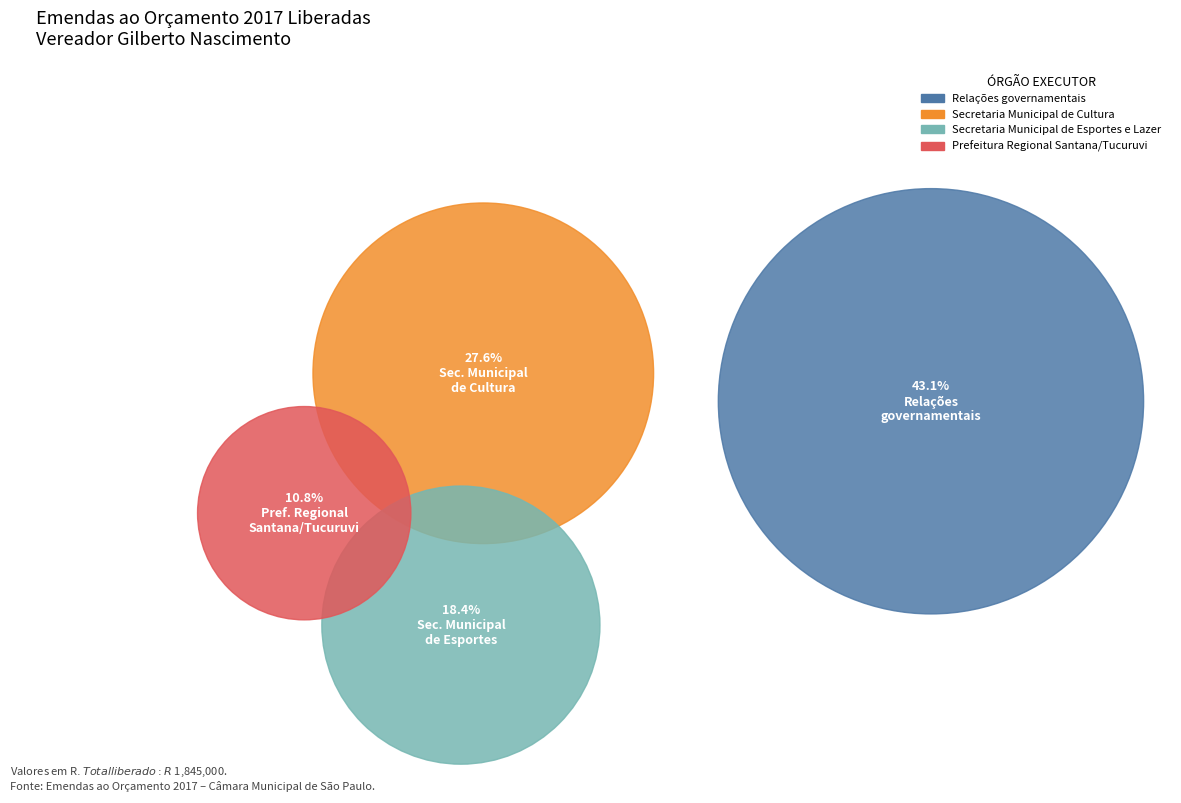

What percentage is NOT represented by Secretaria Municipal de Esportes e Lazer?

81.6%